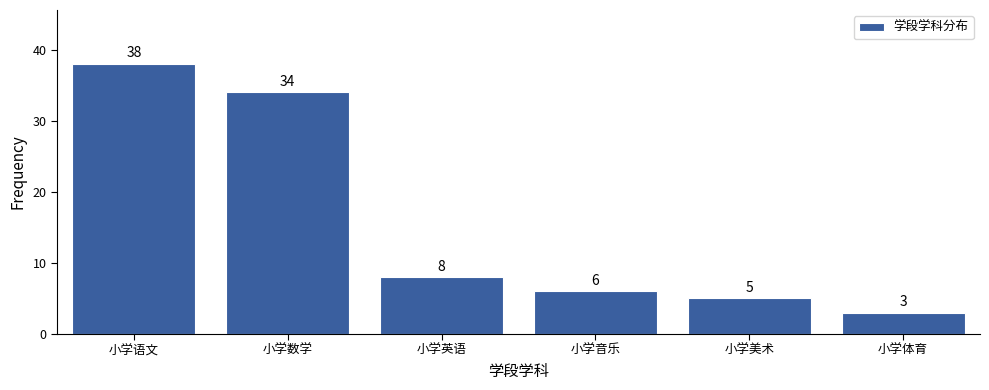

Reading right to left, extract all data points from this chart.

小学体育=3	小学美术=5	小学音乐=6	小学英语=8	小学数学=34	小学语文=38